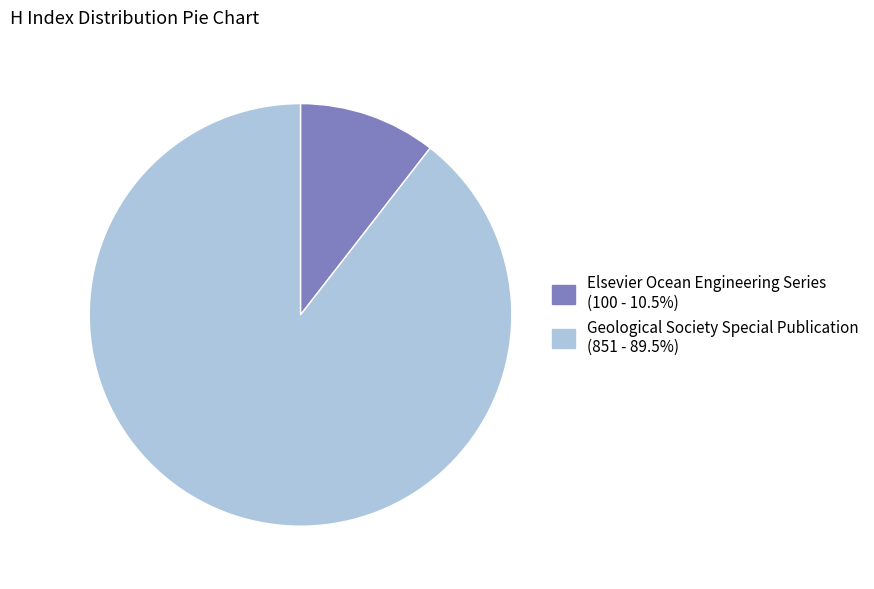

What is the largest slice in the pie chart?

Geological Society Special Publication